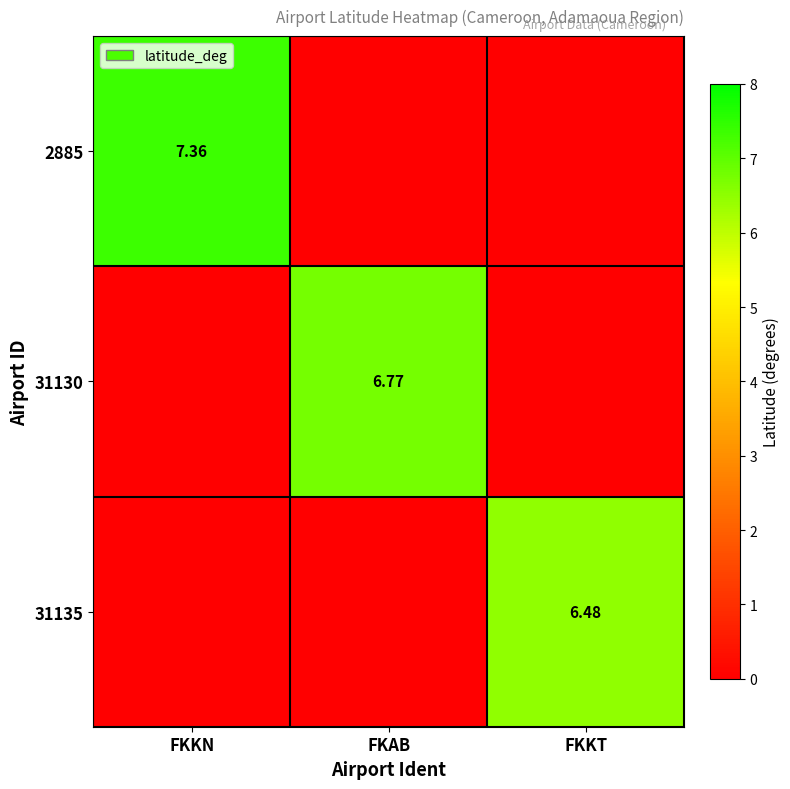

What is the sum of all 31130 values?

6.8